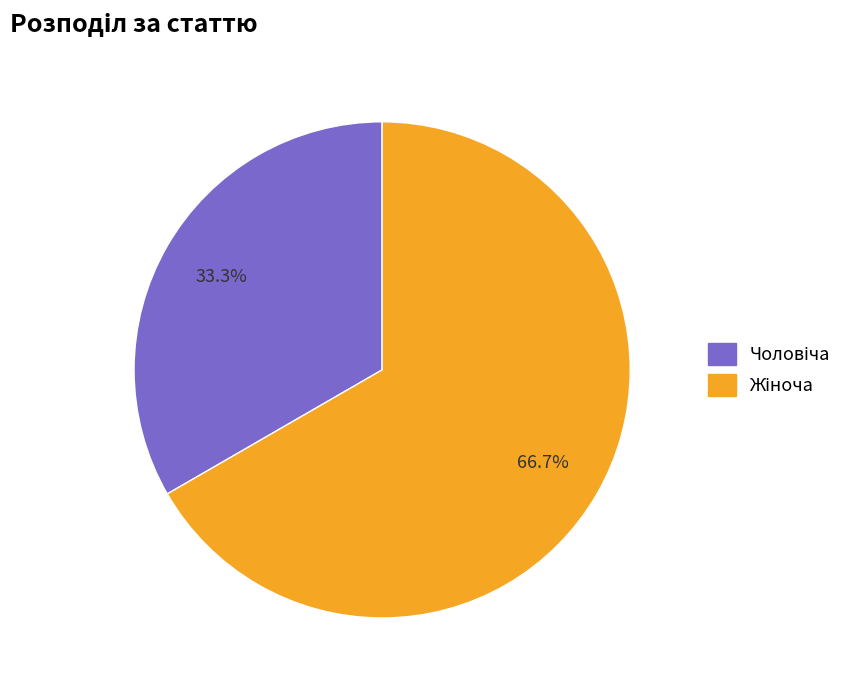

Is Чоловіча the majority of the pie?

No